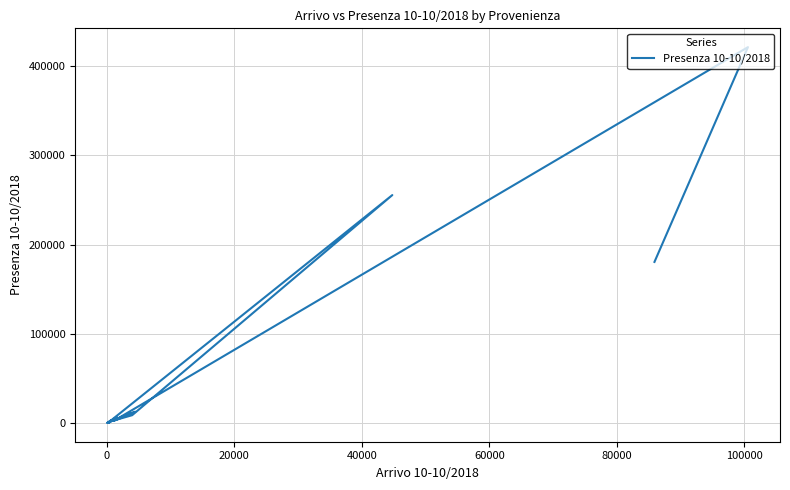

Reading right to left, list all the values displayed in this chart.

689	509	478	3066	617	255607	8808	2029	462	6595	823	147	1146	359	2456	12677	2354	421482	180644